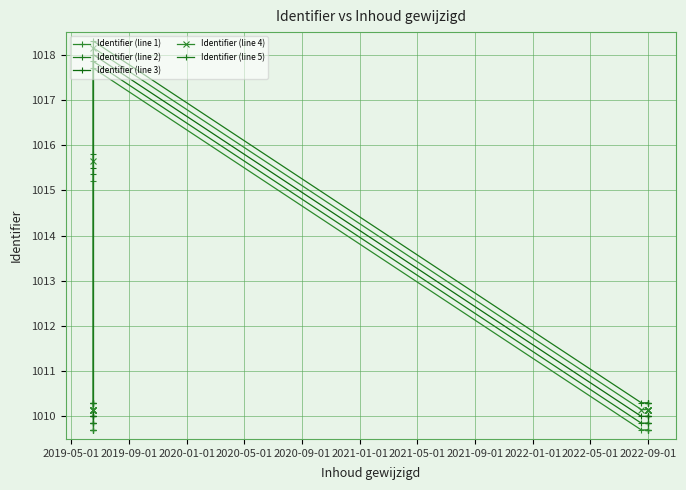

What is the average value of the Identifier (line 5) series?

1011.2